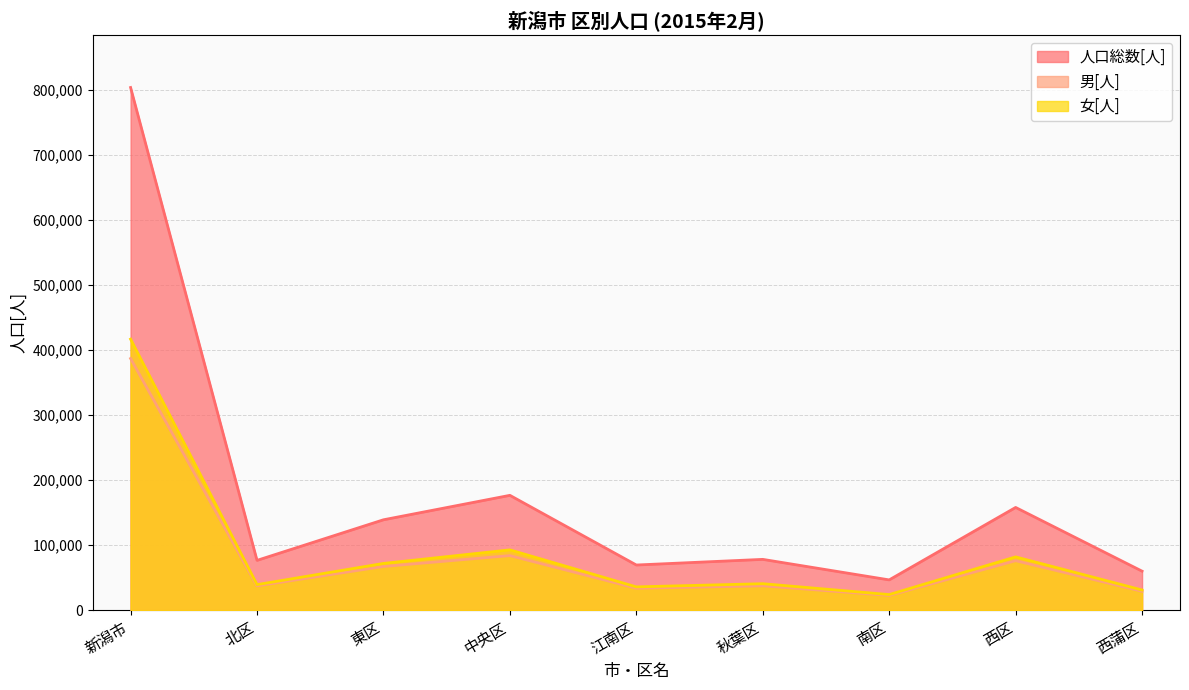

True or false: 男[人] has a value of 83844 at 中央区.

True